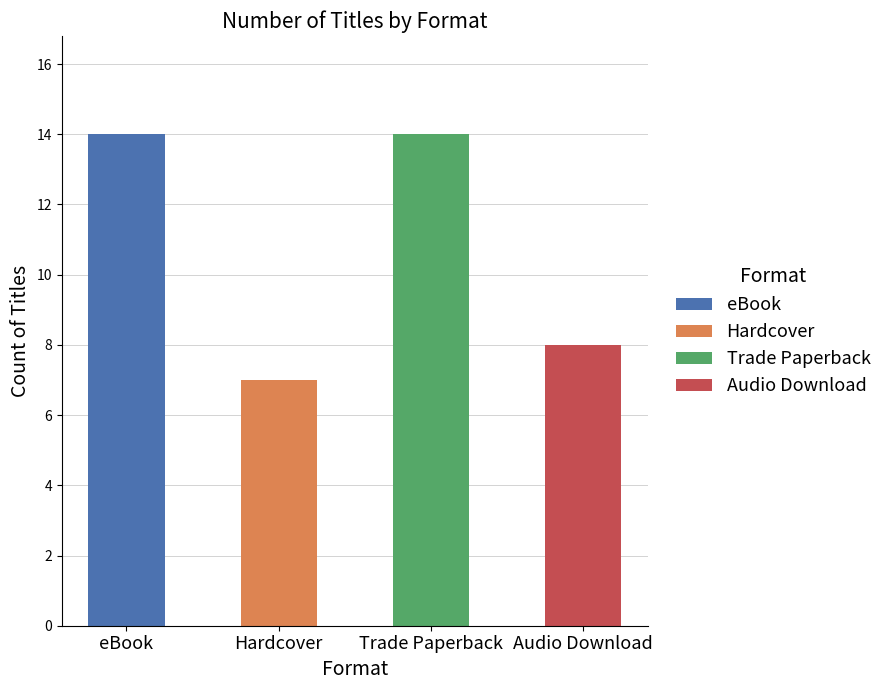

Which has a higher value, 13 or 6?

13